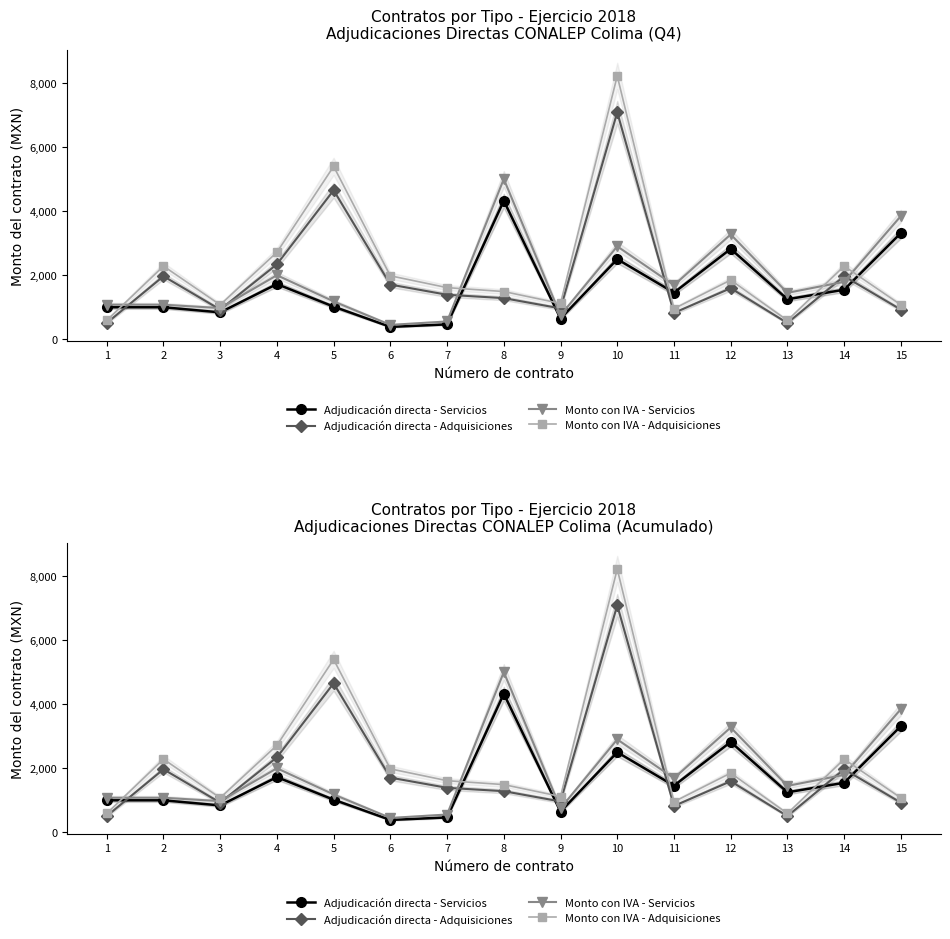

How many lines are shown in the chart?

4